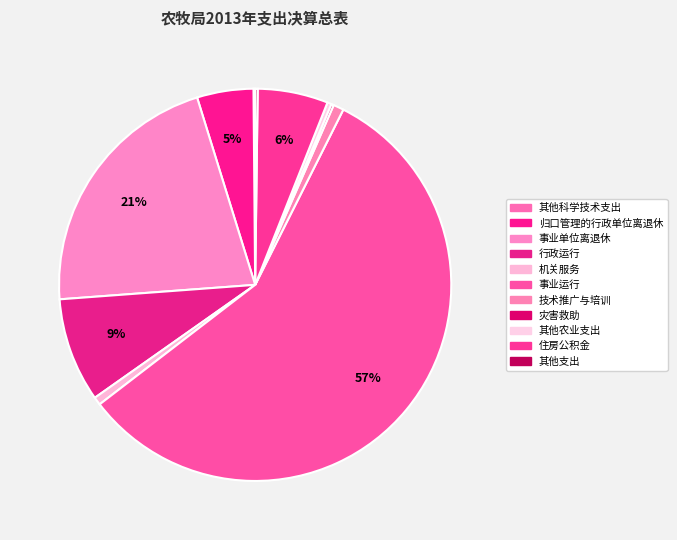

Is it true that 其他科学技术支出 is 0% of the pie?

True